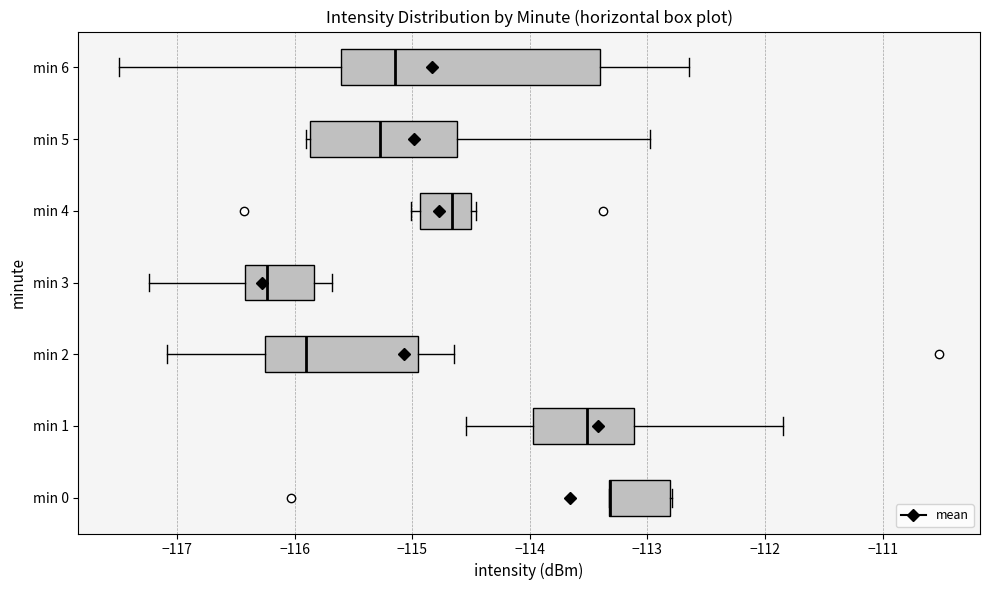

Reading bottom to top, read every box against the x-axis: the position of its median line, the range the box covers, and the ends of its whiskers. The values are not printed on the chart, so give them approximately, as read against the axis.

min 0: median -113.3 (drawn on the box's left edge), box -113.3 to -112.8, whiskers -113.3 to -112.8
min 1: median -113.5, box -114.0 to -113.1, whiskers -114.5 to -111.8
min 2: median -115.9, box -116.3 to -114.9, whiskers -117.1 to -114.6
min 3: median -116.2, box -116.4 to -115.8, whiskers -117.2 to -115.7
min 4: median -114.7, box -114.9 to -114.5, whiskers -115.0 to -114.5 (just right of the box's right edge)
min 5: median -115.3, box -115.9 to -114.6, whiskers -115.9 (just left of the box's left edge) to -113.0
min 6: median -115.1, box -115.6 to -113.4, whiskers -117.5 to -112.6